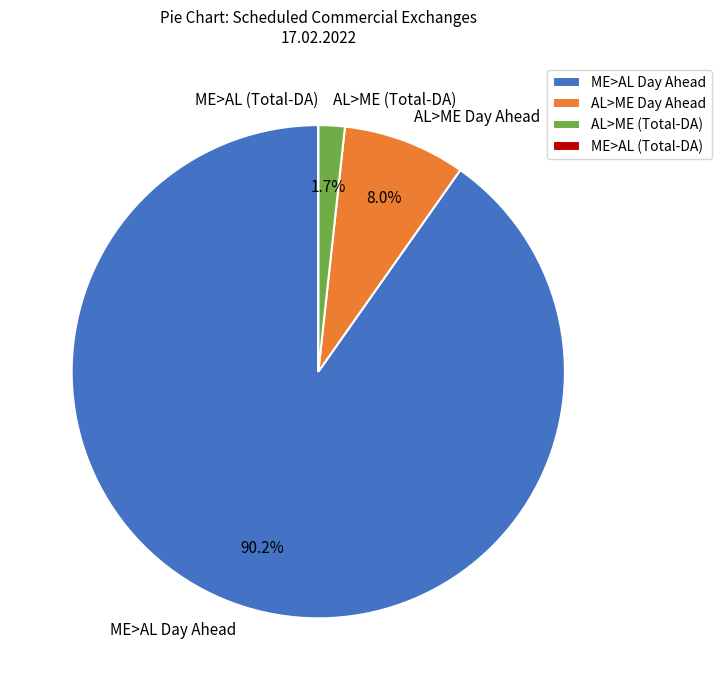

Between AL>ME Day Ahead and ME>AL Day Ahead, which is larger?

ME>AL Day Ahead